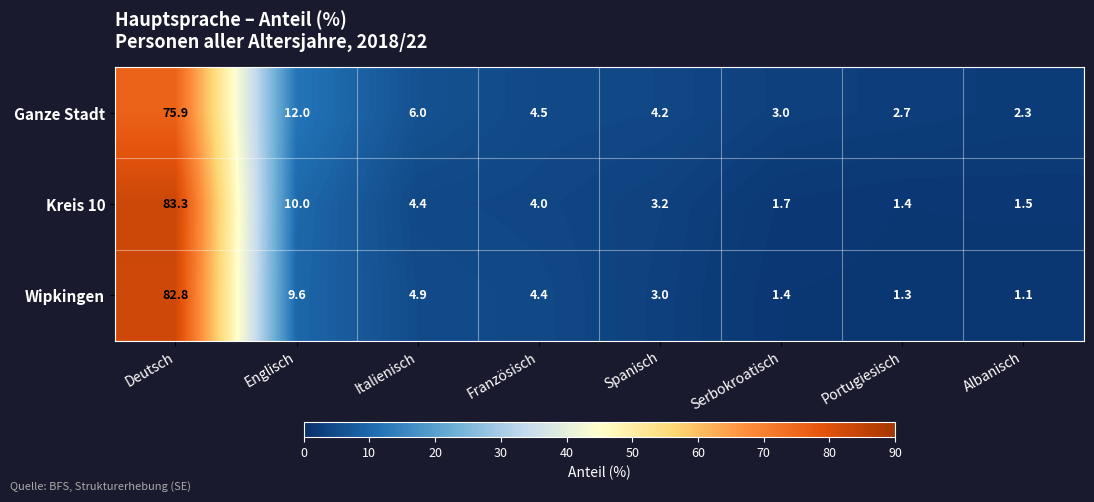

Rank the series by their maximum value, from lowest to highest.

Ganze Stadt, Wipkingen, Kreis 10